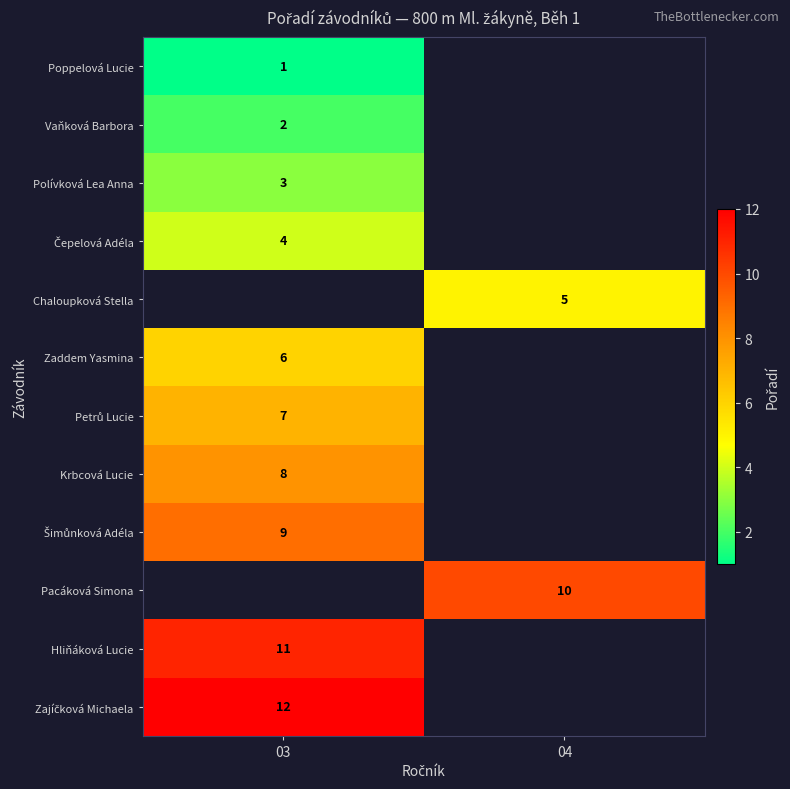

Is it true that Zaddem Yasmina equals 9 at 03?

False